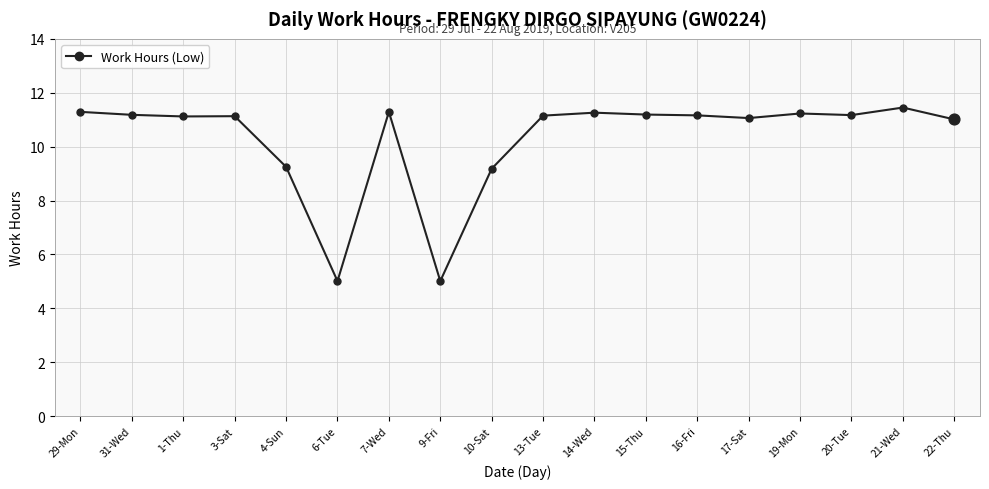

What is the ratio of the value at 22-Thu to the value at 6-Tue?

2.2